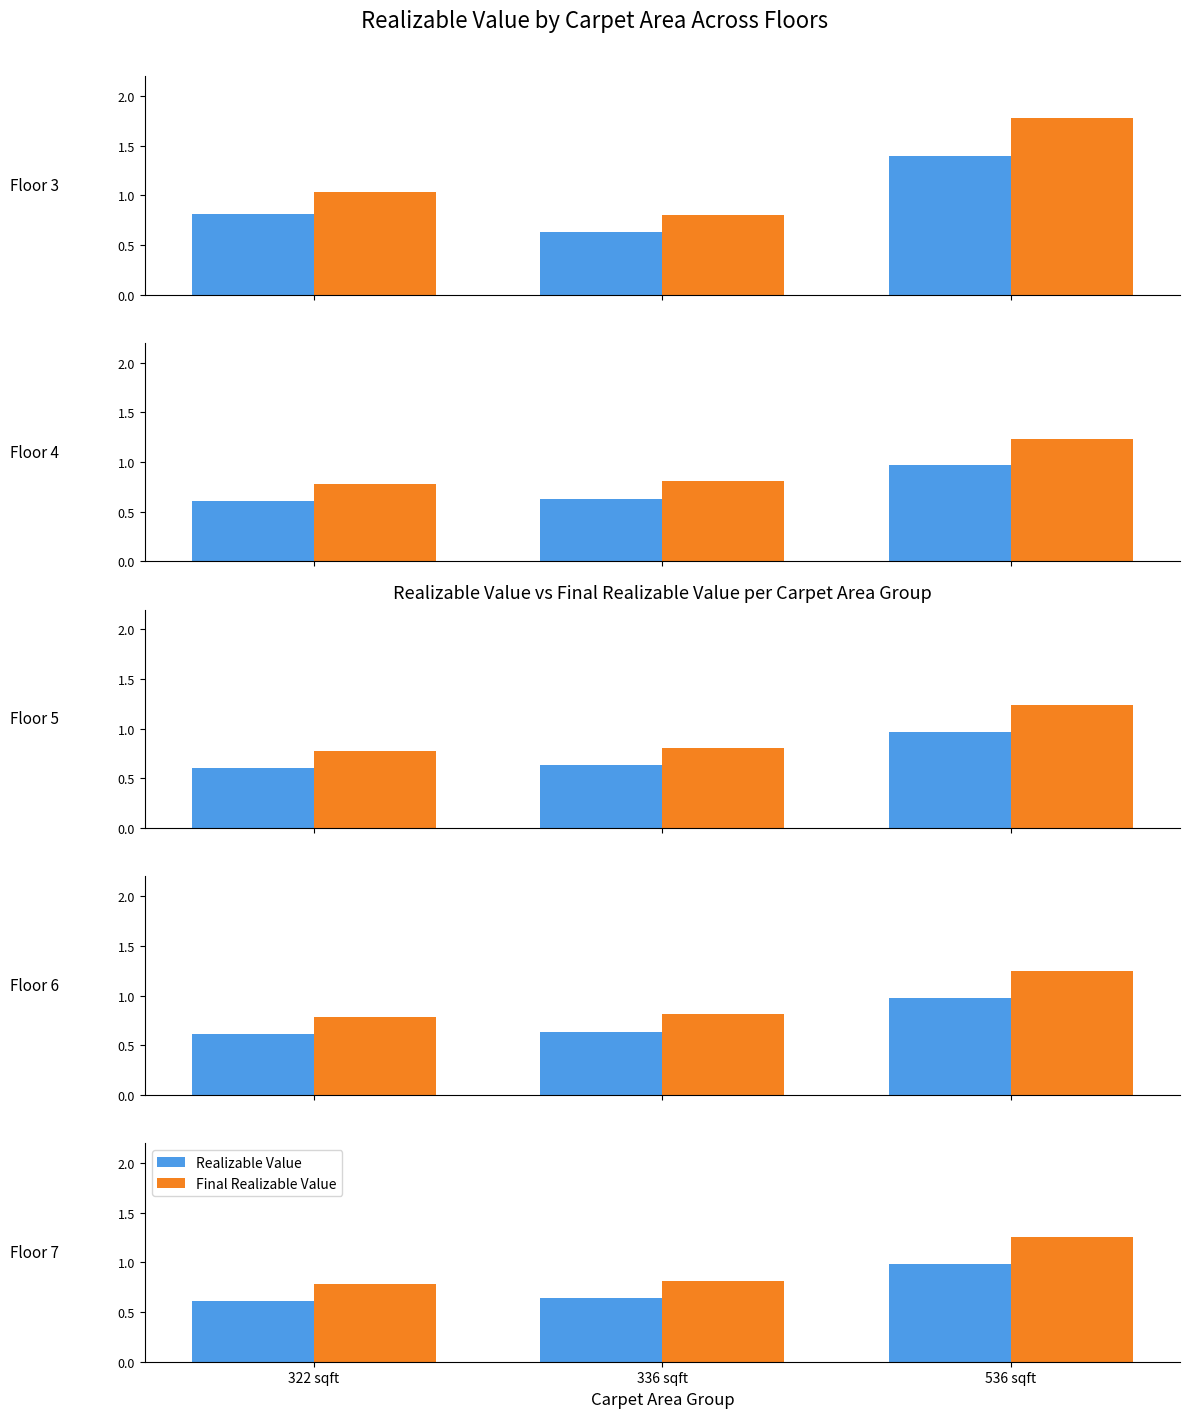

What is the label of the 1st bar from the left?

322 sqft